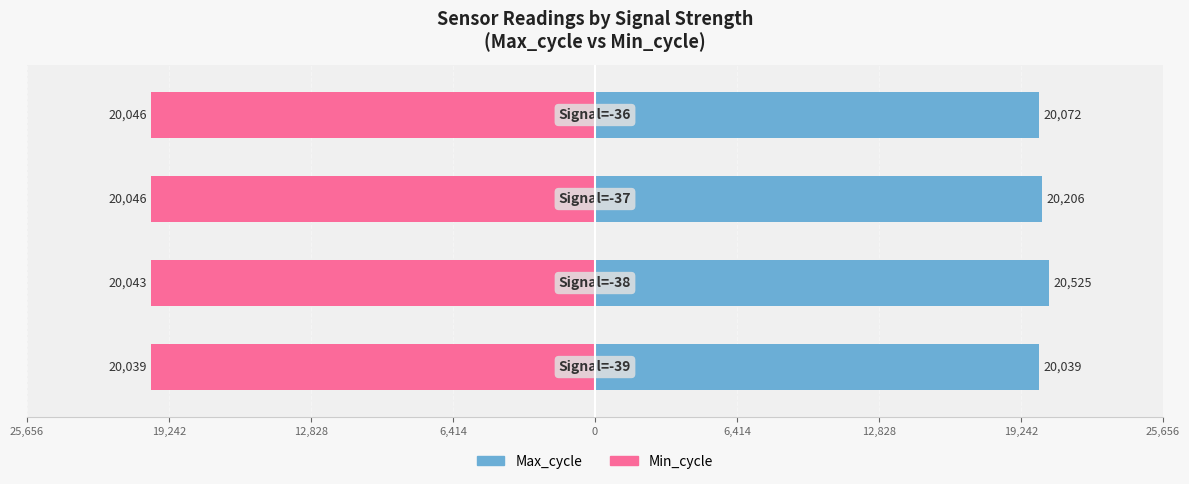

What is the difference between the maximum and minimum values in the Min_cycle series?

7